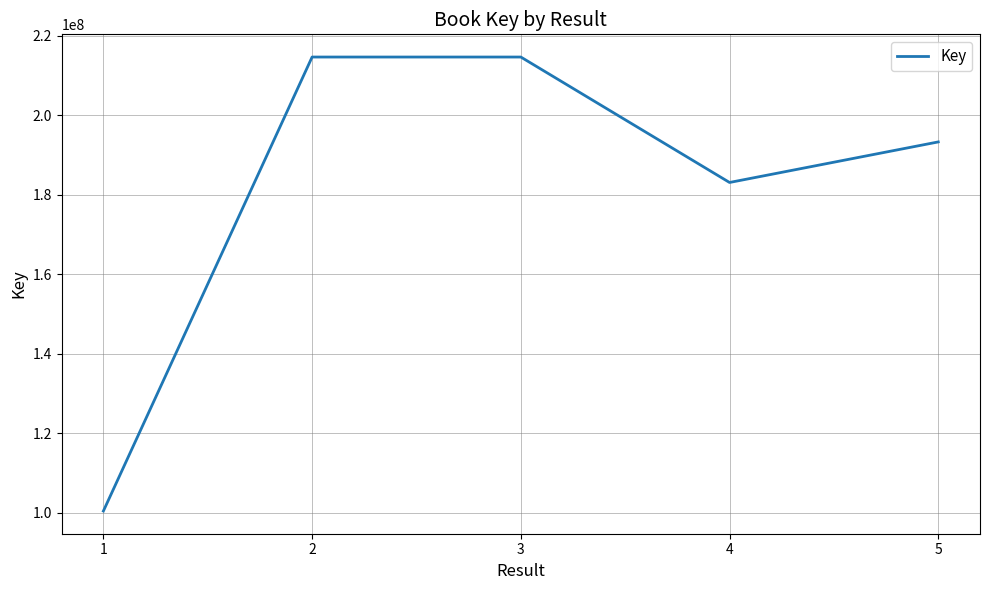

What is the sum of the values at 4 and 2?

397805075